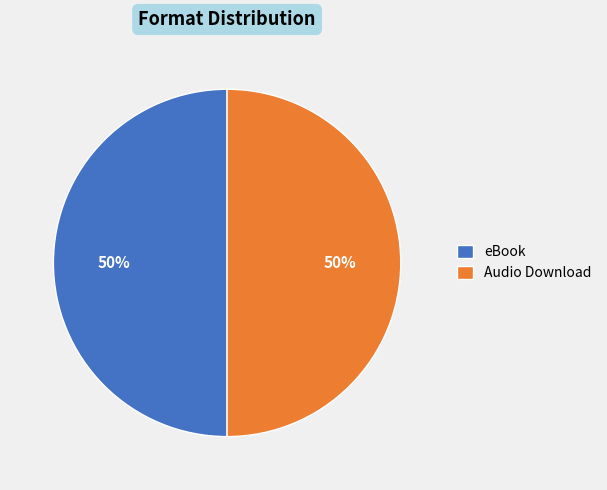

What is the ratio of the value at eBook to the value at Audio Download?

1.0